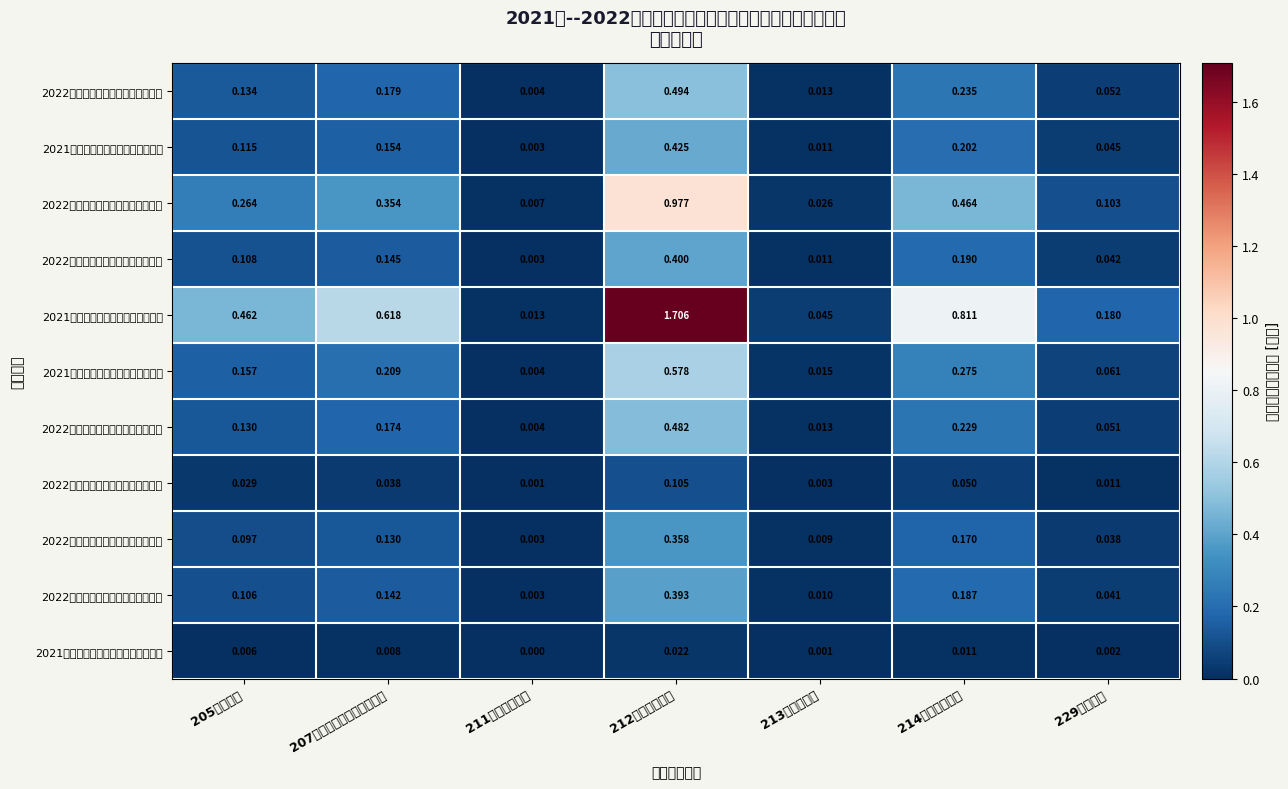

Which has a higher value, 205教育支出 or 229其他支出?

205教育支出